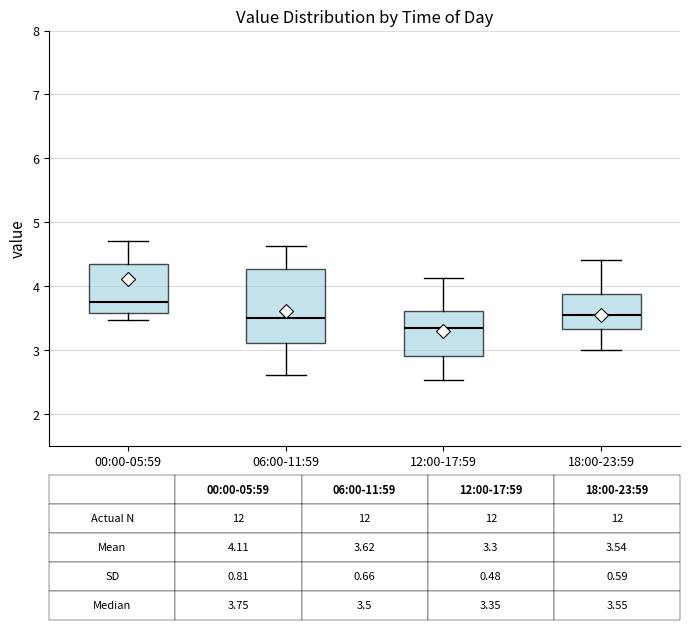

Comparing the boxes themselves (not the whiskers), which one is the tallest?

06:00-11:59